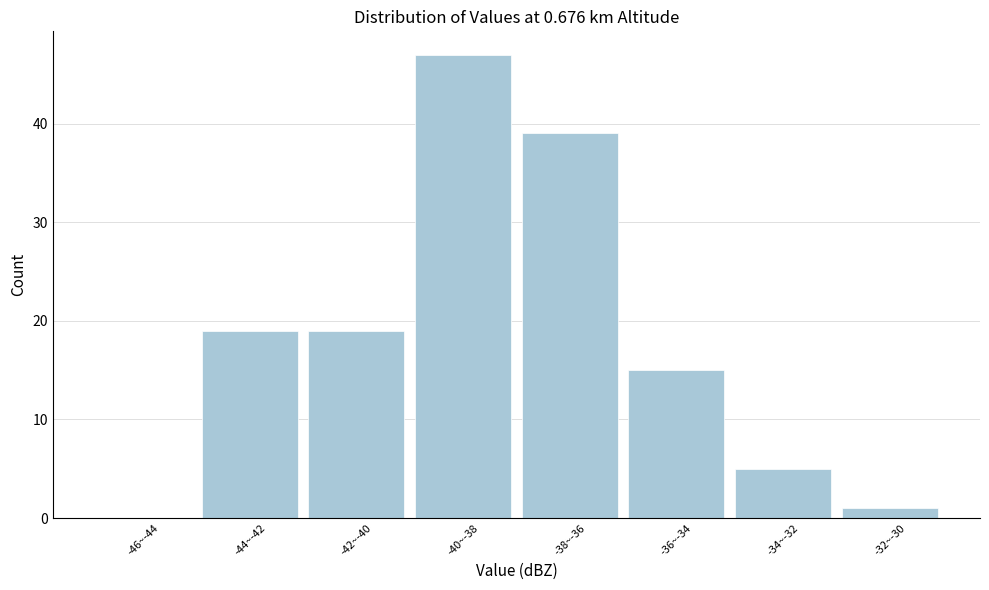

Reading left to right, what are all the values shown in this chart?

-46~-44=0	-44~-42=19	-42~-40=19	-40~-38=47	-38~-36=39	-36~-34=15	-34~-32=5	-32~-30=1